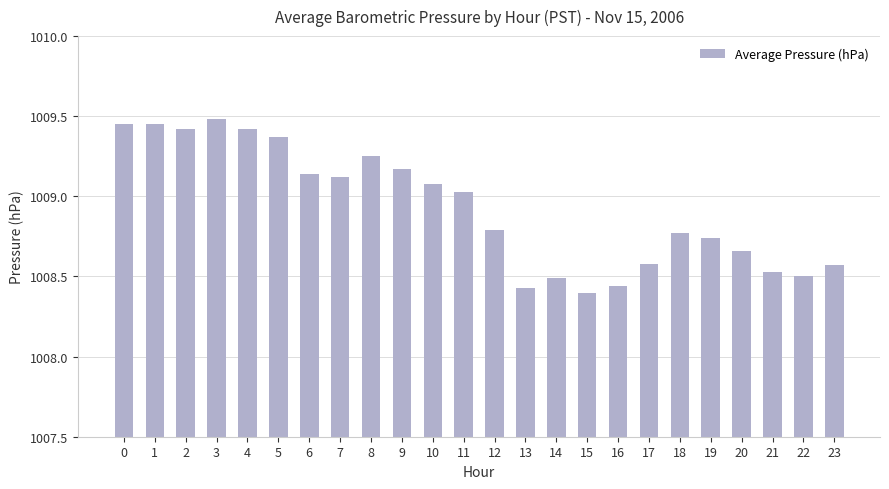

How many series are shown in this chart?

1